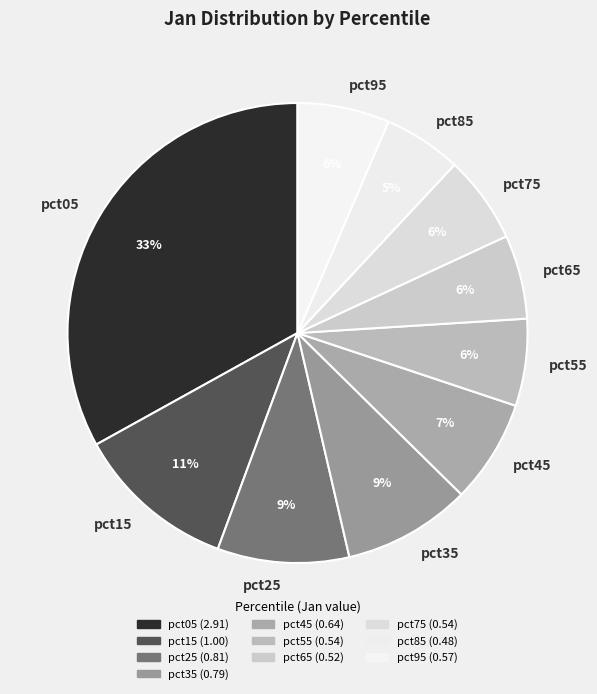

What is the largest slice in the pie chart?

pct05